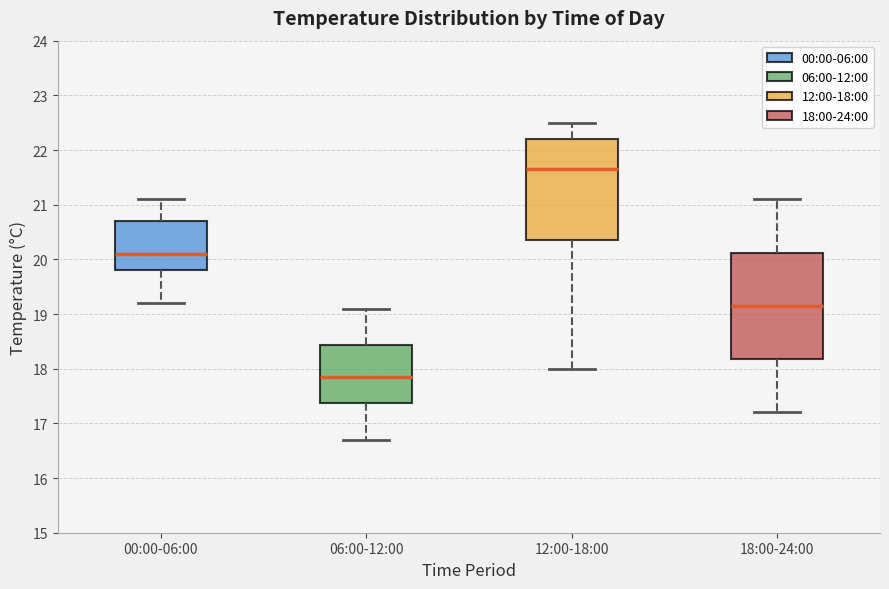

Which box has the lowest median line?

06:00-12:00